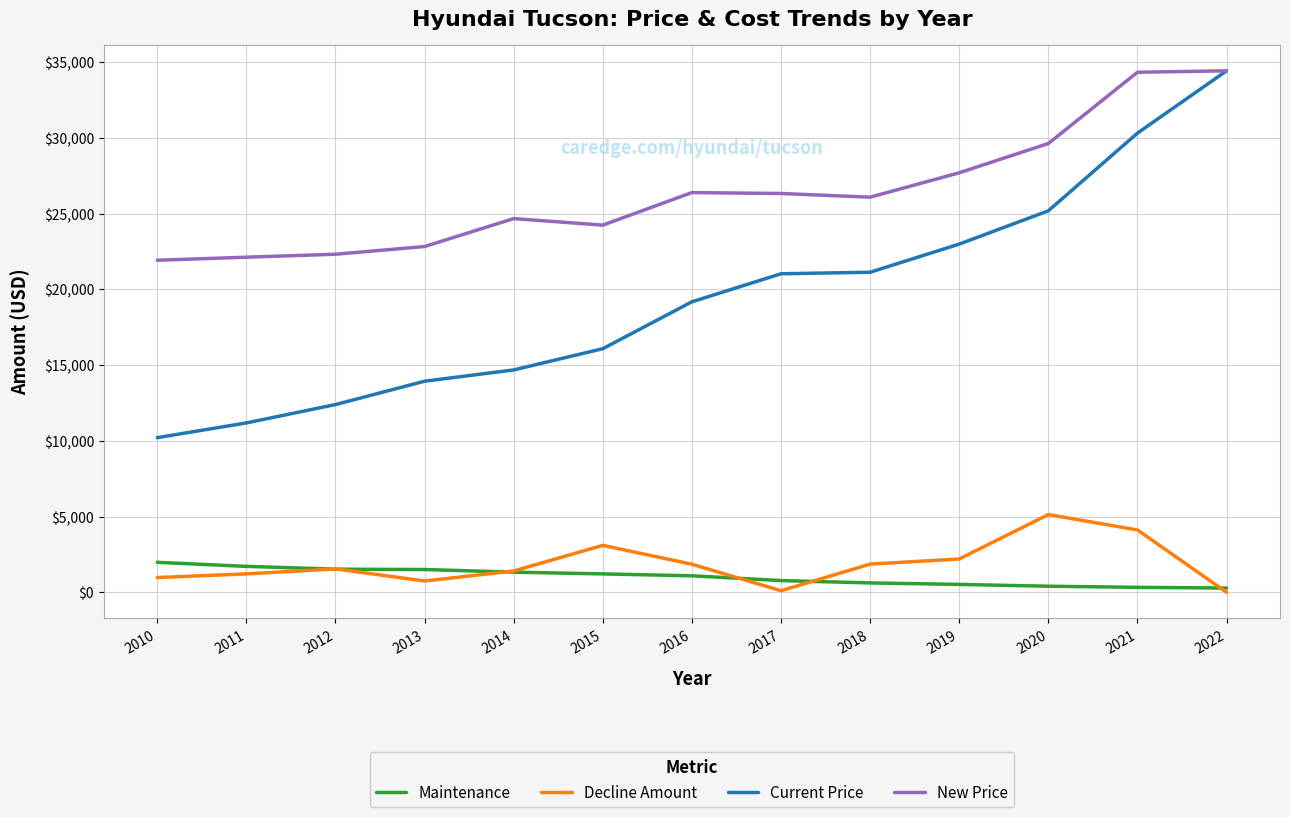

Between 2018 and 2021, which series saw the biggest shift?

Current Price